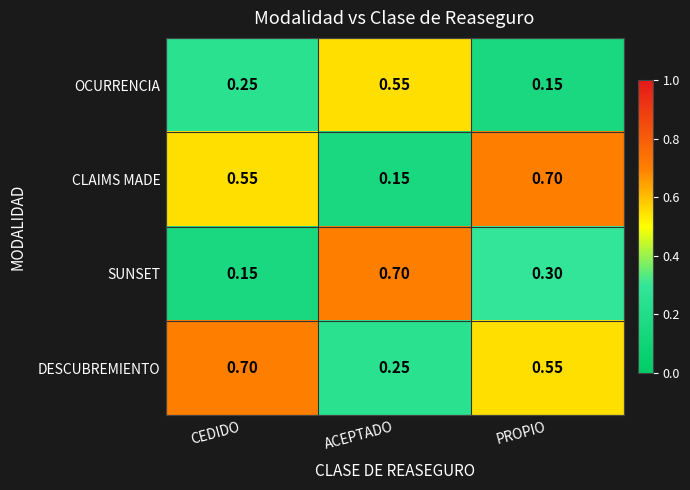

Which category has the highest value in the OCURRENCIA series?

ACEPTADO